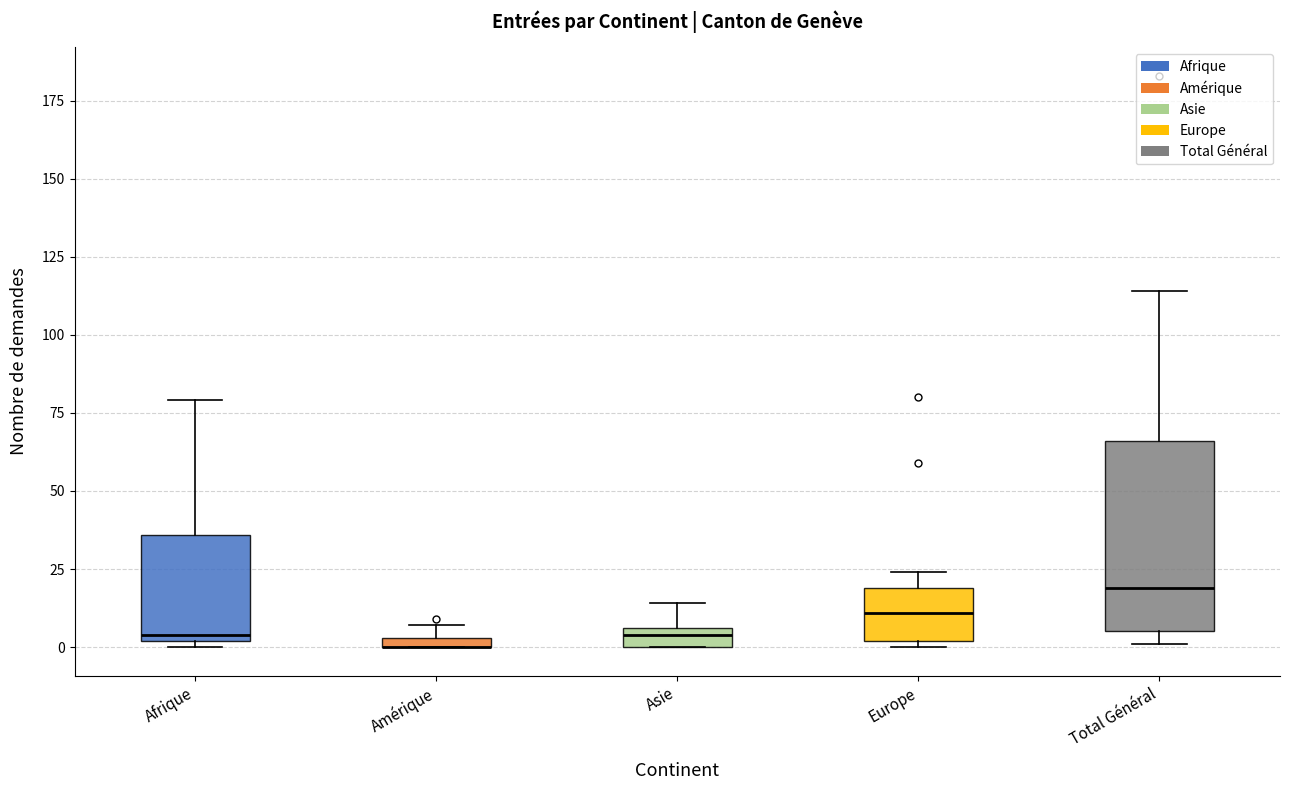

Where is the lower edge of the box for Amérique on the y-axis? The values are not printed on the chart, so give them approximately, as read against the axis.

0